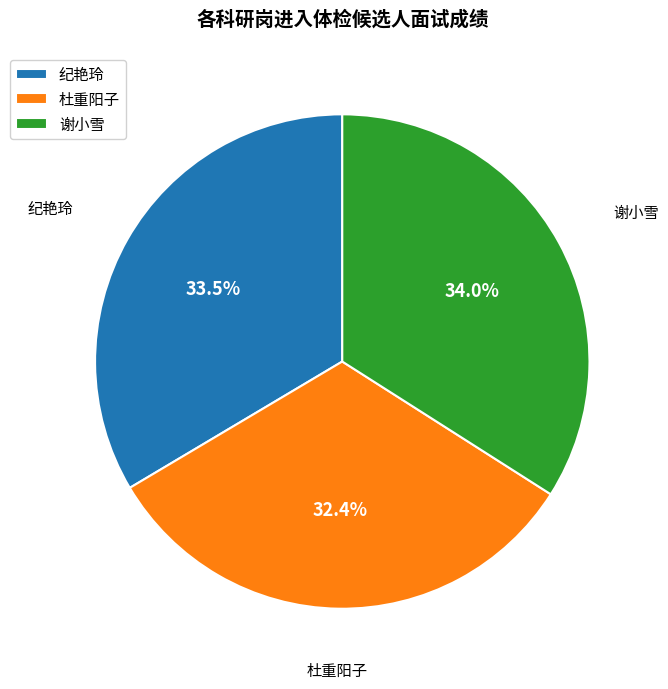

What is the smallest slice in the pie chart?

杜重阳子